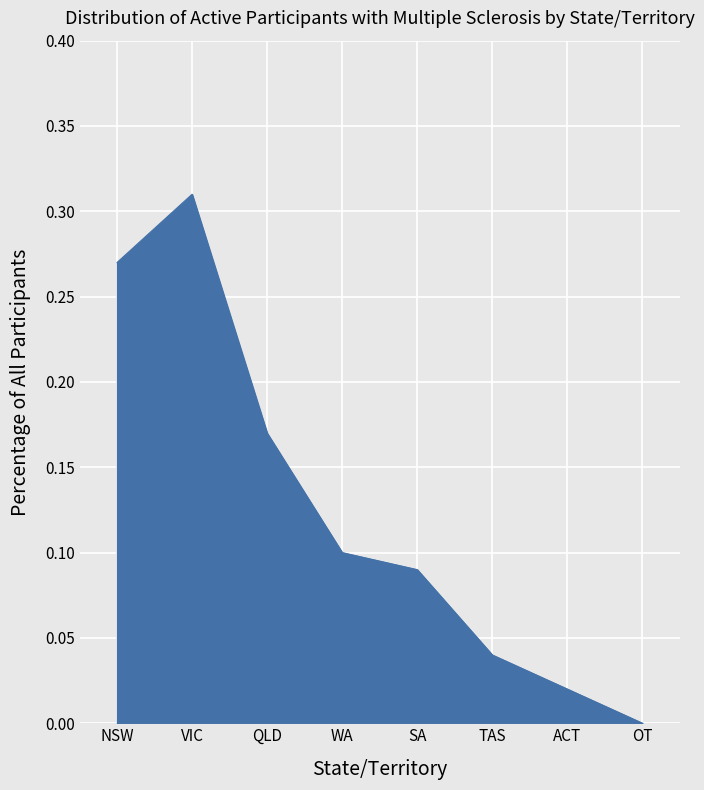

How many lines are shown in the chart?

1